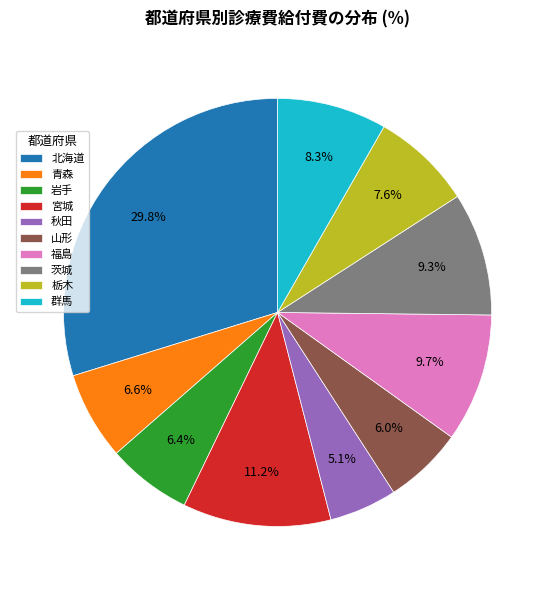

Between 青森 and 秋田, which is larger?

青森